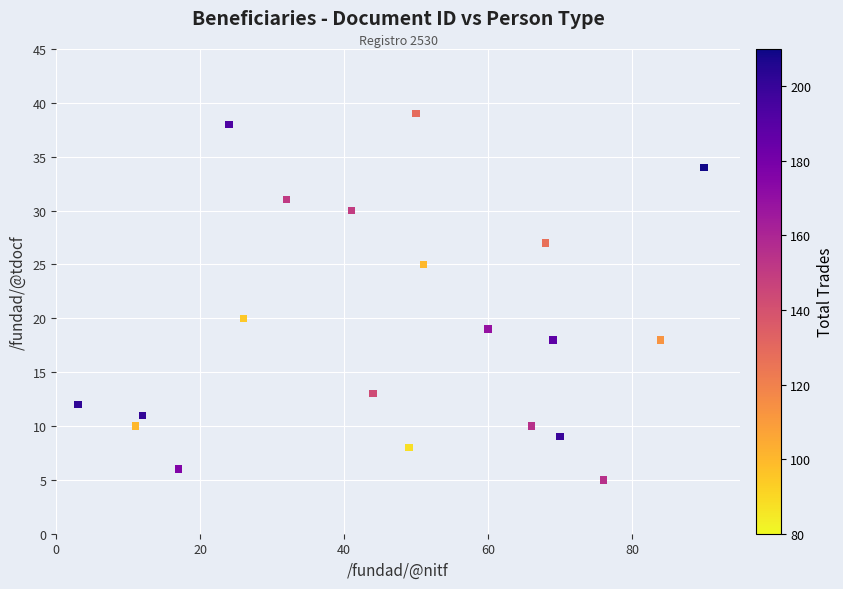

What is the range of X values (max minus min)?

87